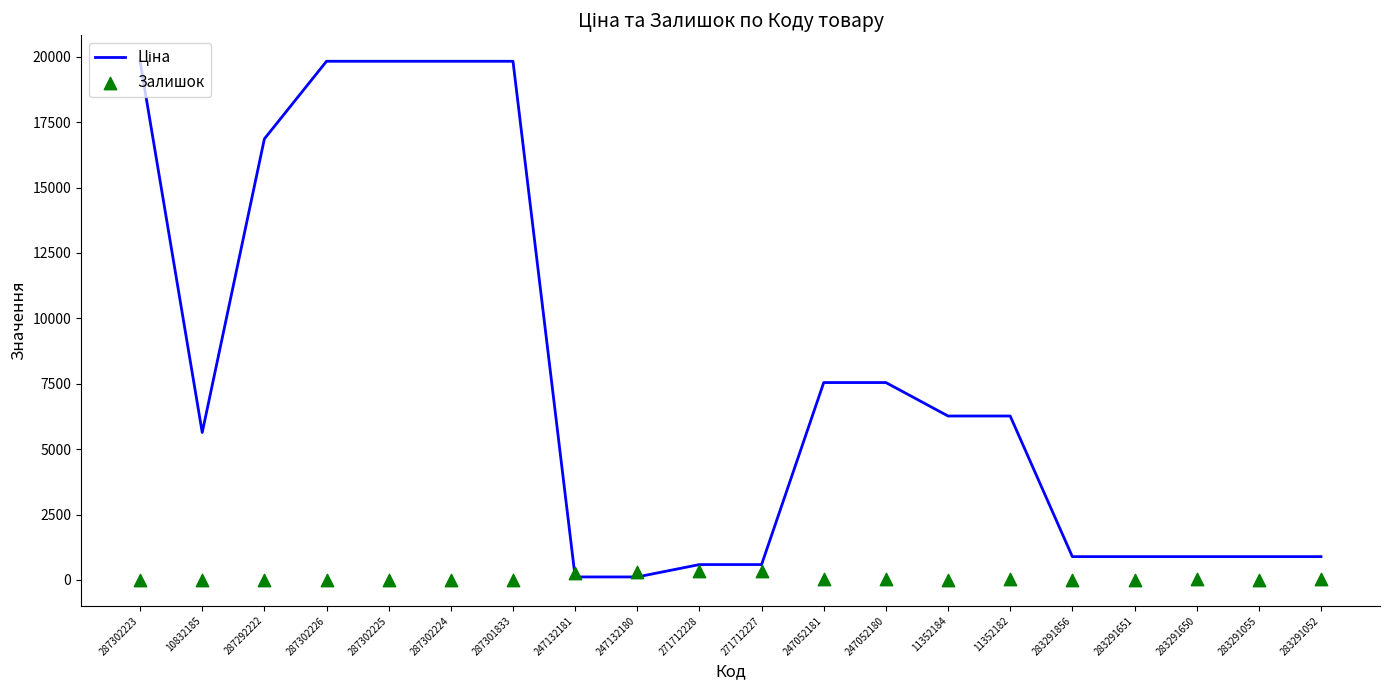

What are all the series names shown in the legend?

Ціна, Залишок